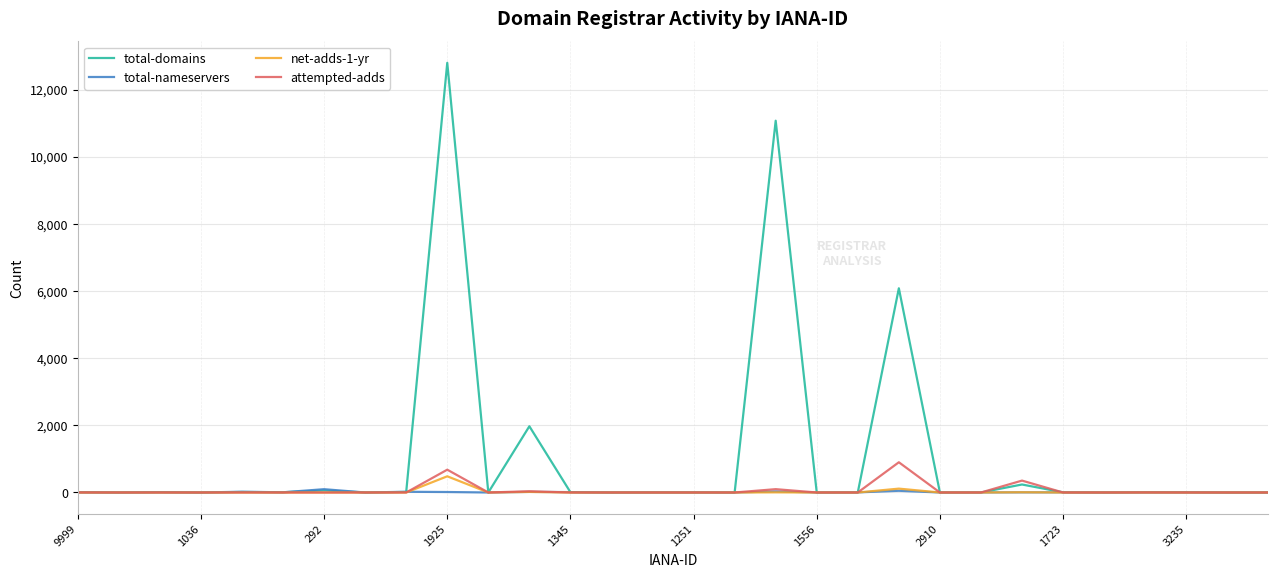

What is the highest value of the total-domains series?

12796